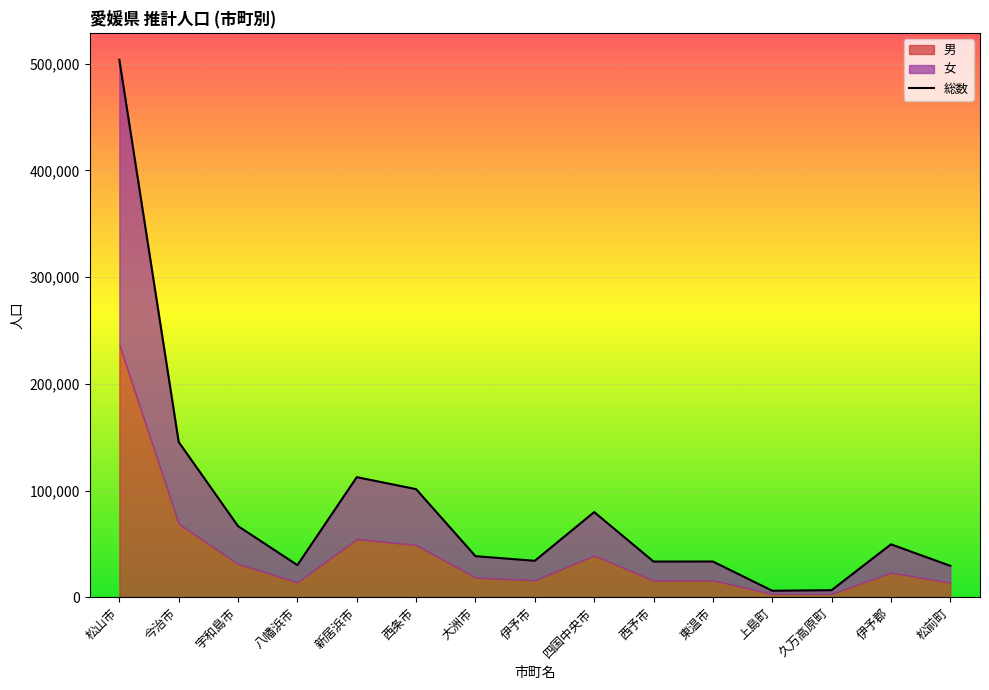

What is the sum of the values at 伊予郡 and 伊予市?

83924